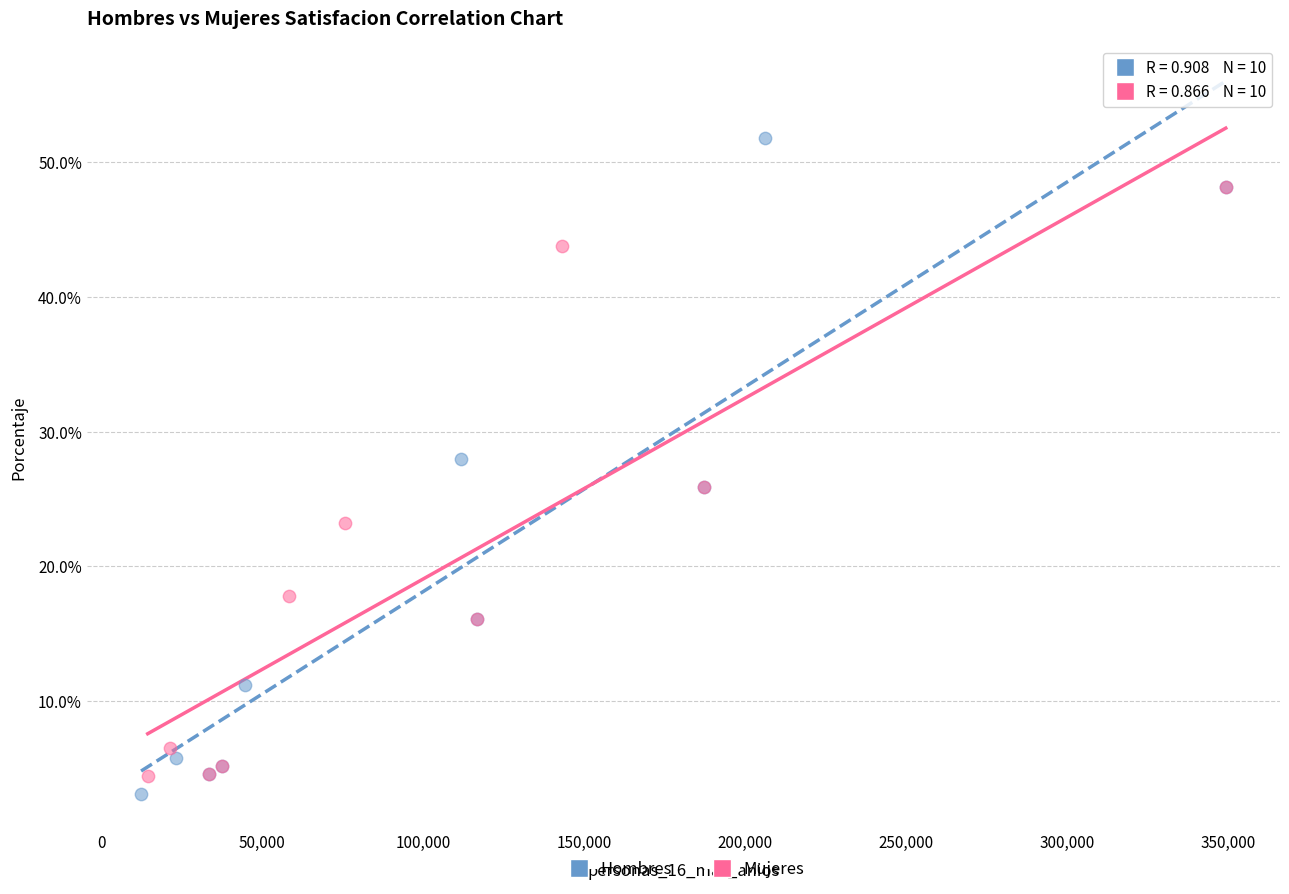

Which series has the largest Y range (max minus min)?

Hombres